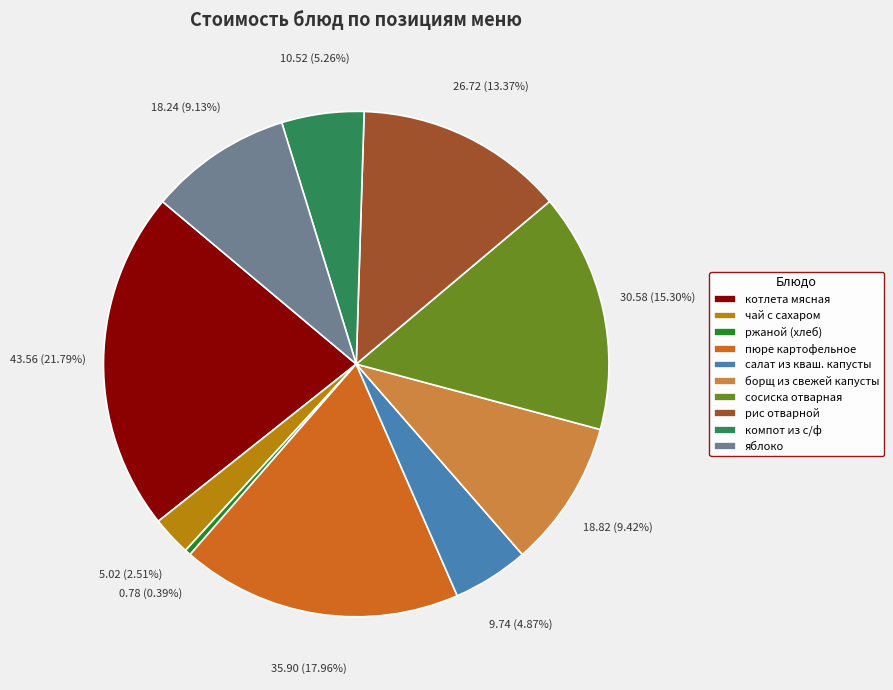

Does any single category account for the majority?

No